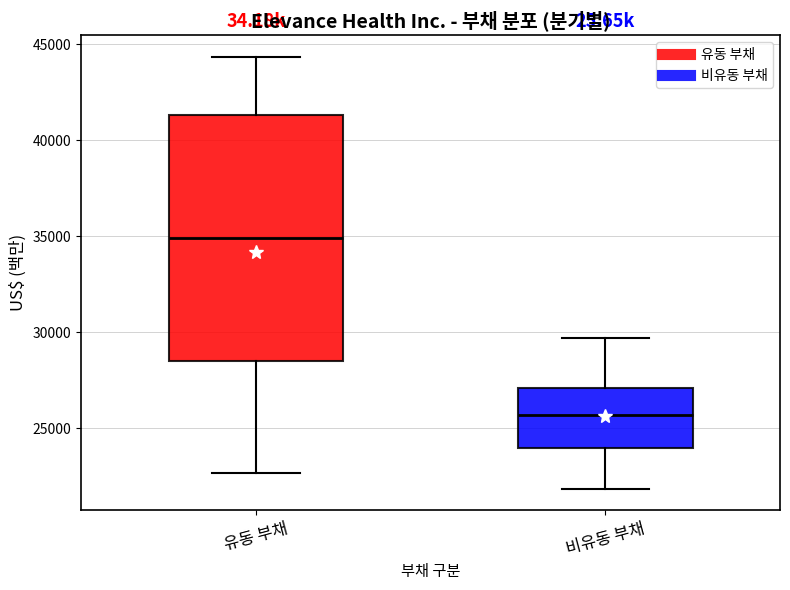

Where does the median line of the box for 유동 부채 sit on the y-axis? The values are not printed on the chart, so give them approximately, as read against the axis.

35000